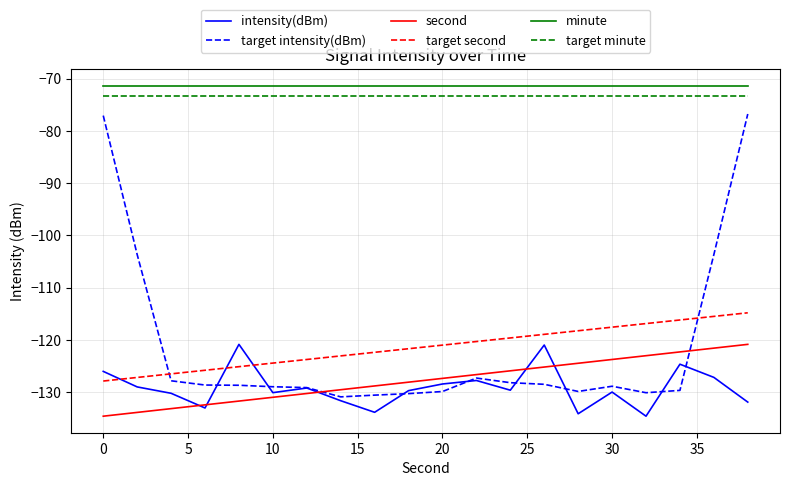

What is the difference between the maximum and minimum values in the second series?

13.8